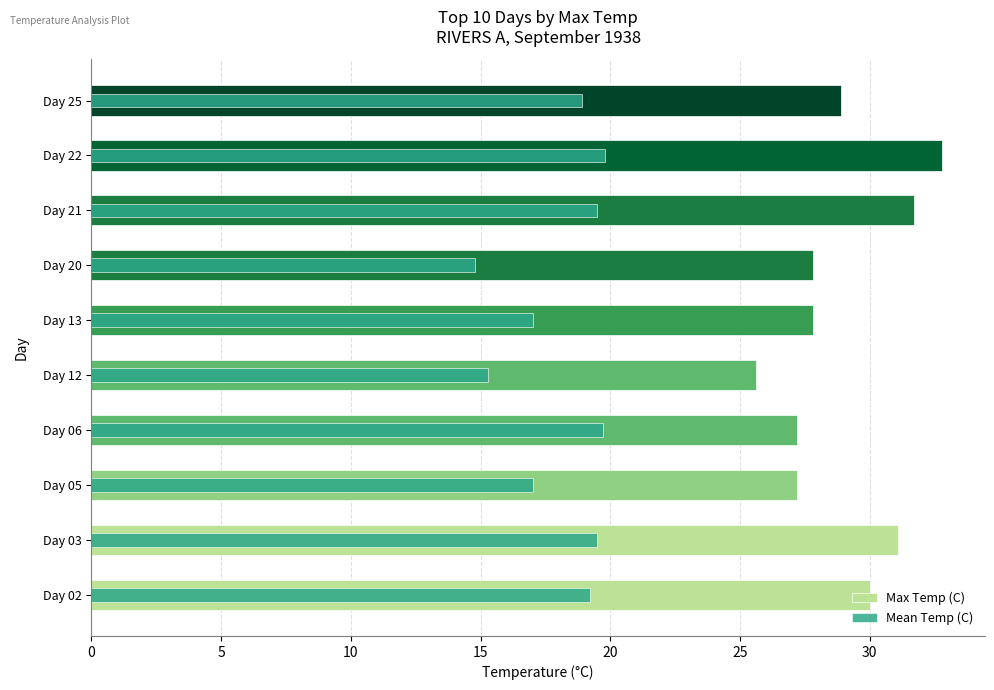

The value of Mean Temp (C) at Day 03 is 28.8. True or false?

False